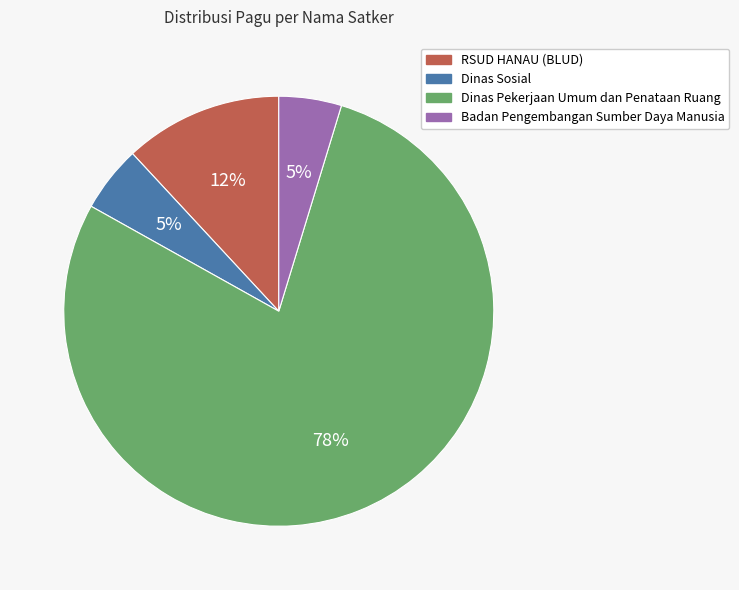

Is there any slice that represents more than half of the pie?

Yes